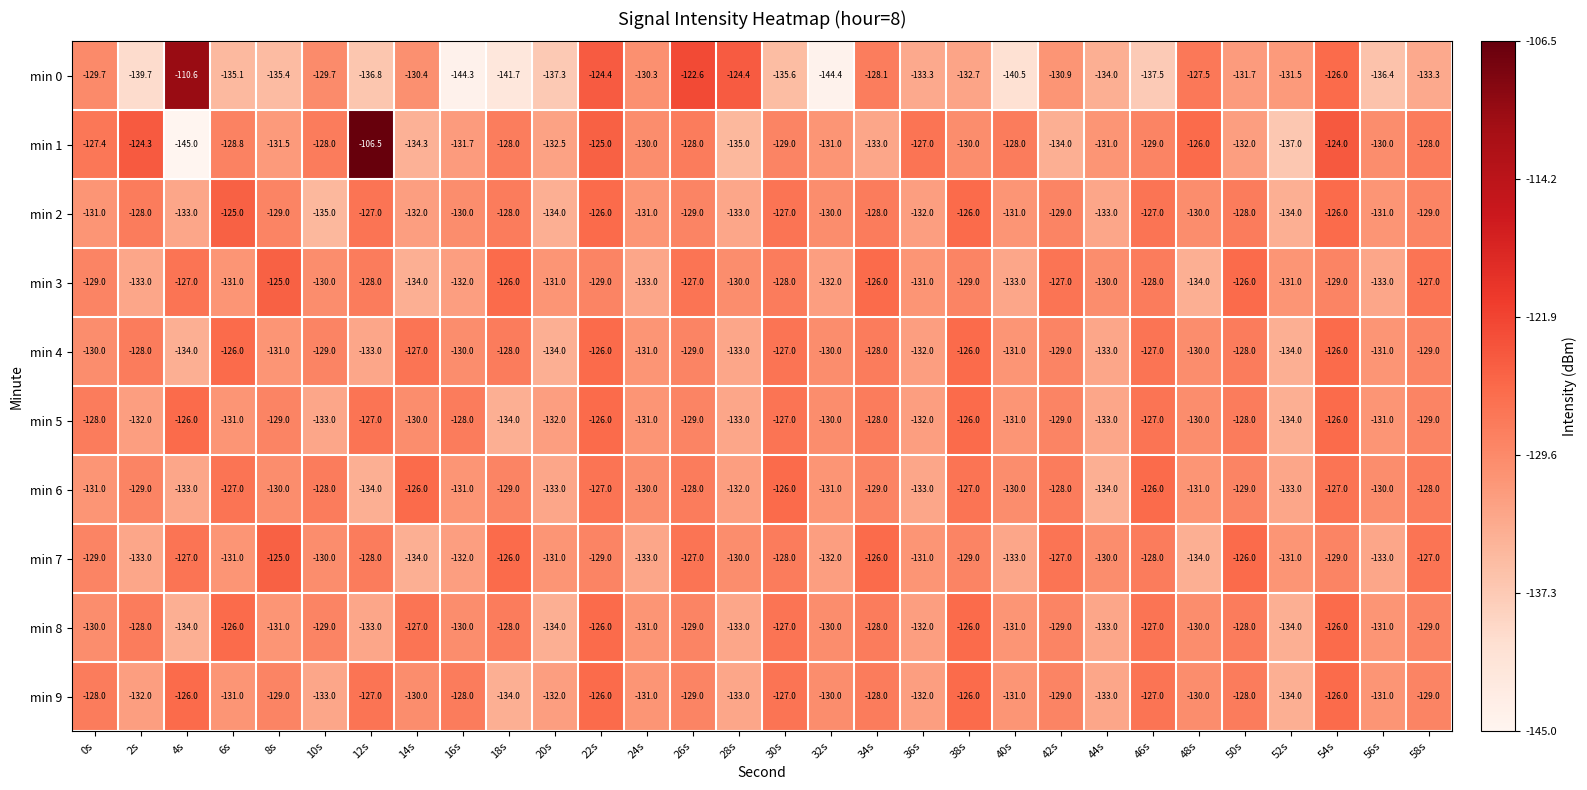

Which category has the lowest value in the min 0 series?

32s